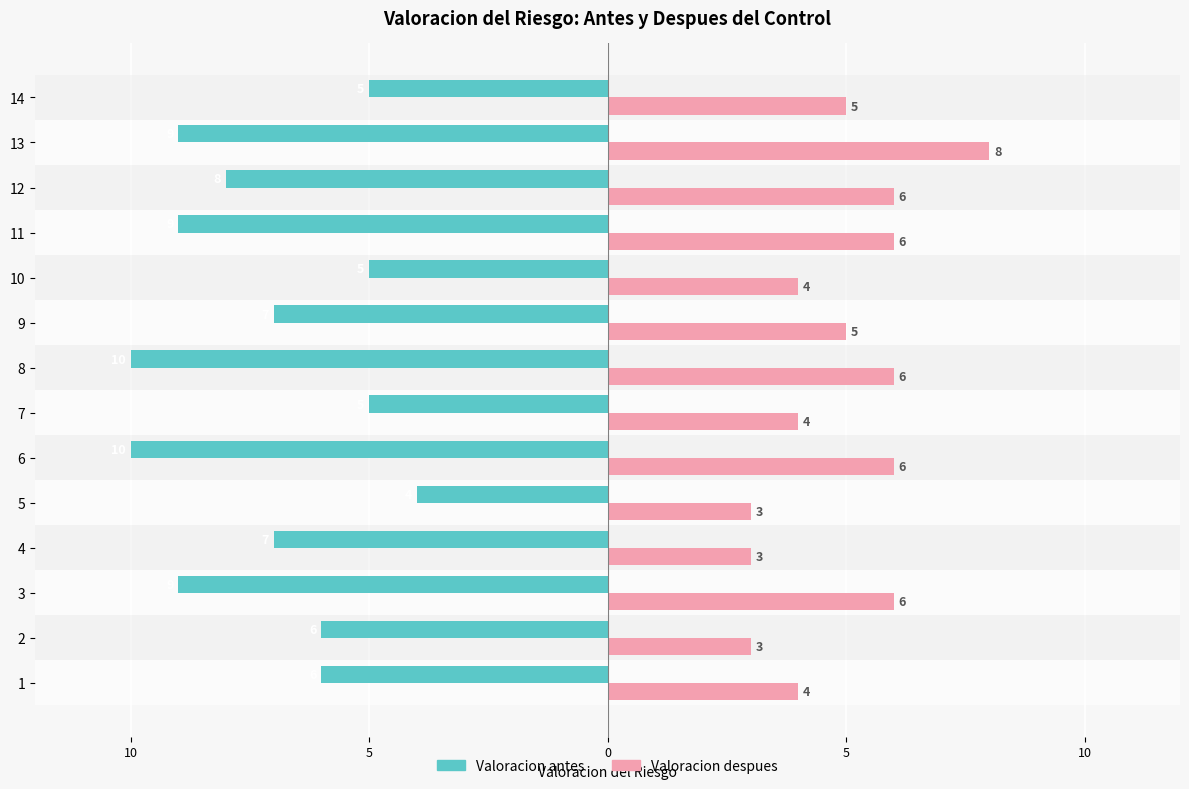

What is the average value of the Valoracion antes series?

-7